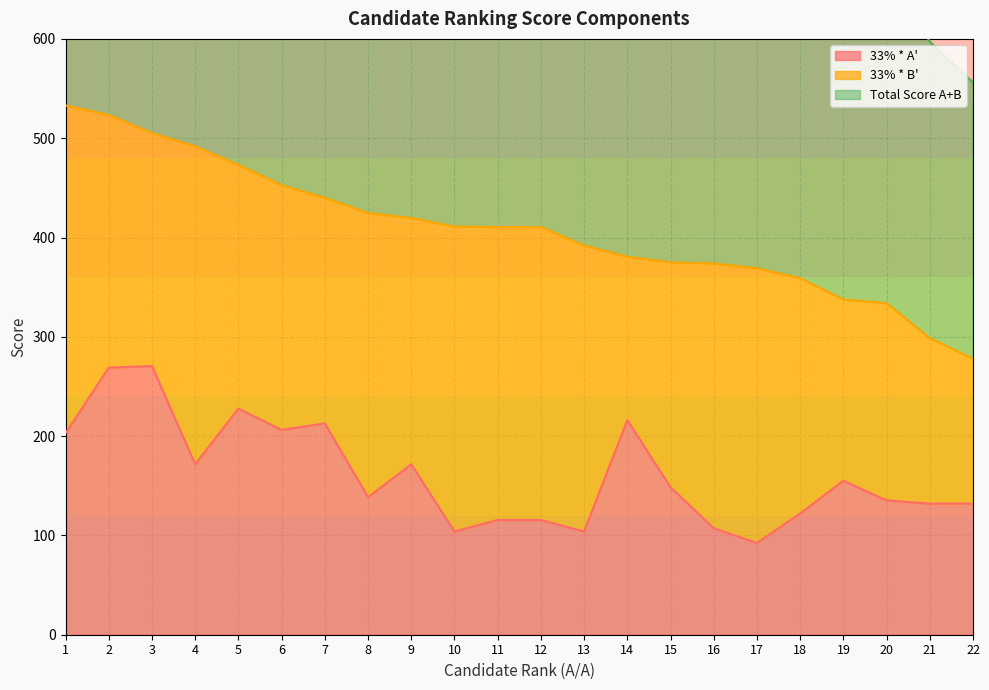

What is the maximum value for 33% * A'?

270.6